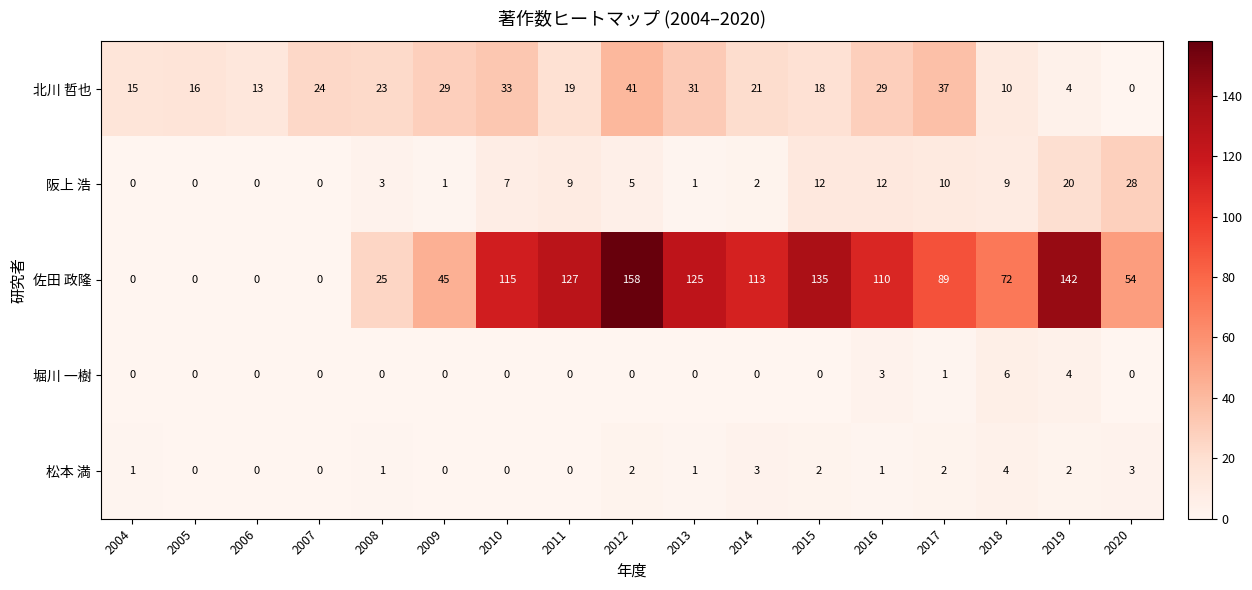

List the series in order of their peak value, lowest first.

松本 満, 堀川 一樹, 阪上 浩, 北川 哲也, 佐田 政隆